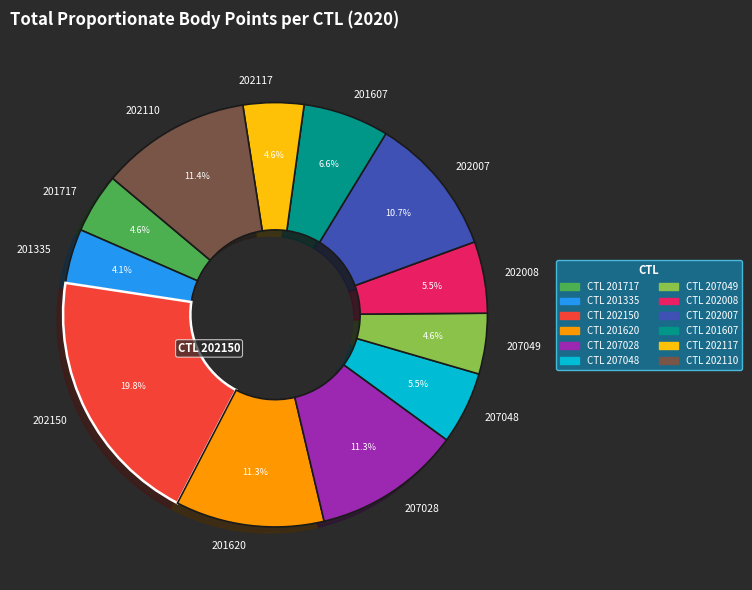

What is the largest slice in the pie chart?

202150